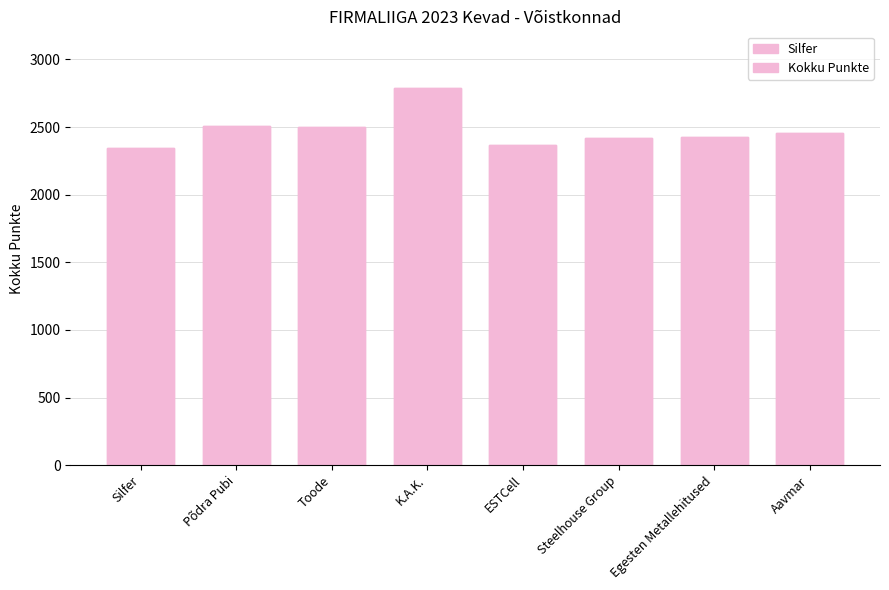

At which label does the data first exceed 2457?

Põdra Pubi